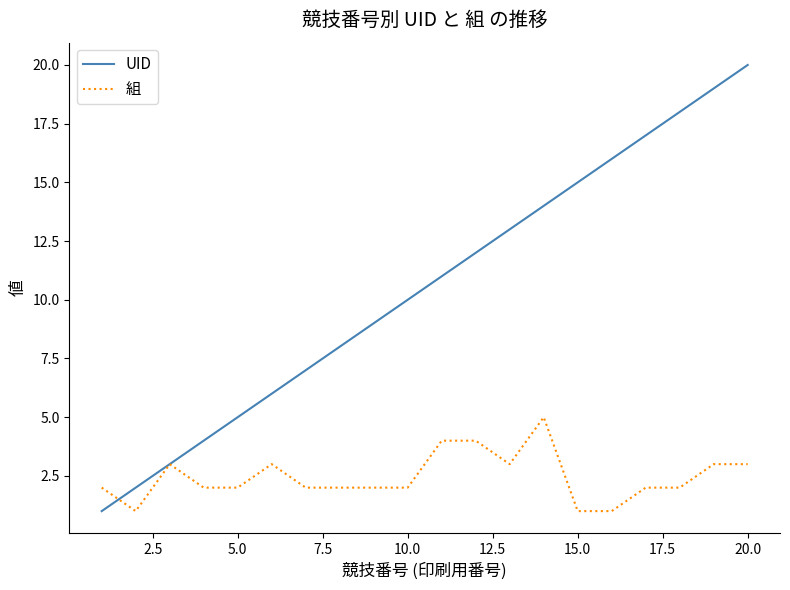

Which series has the largest total across all categories?

UID